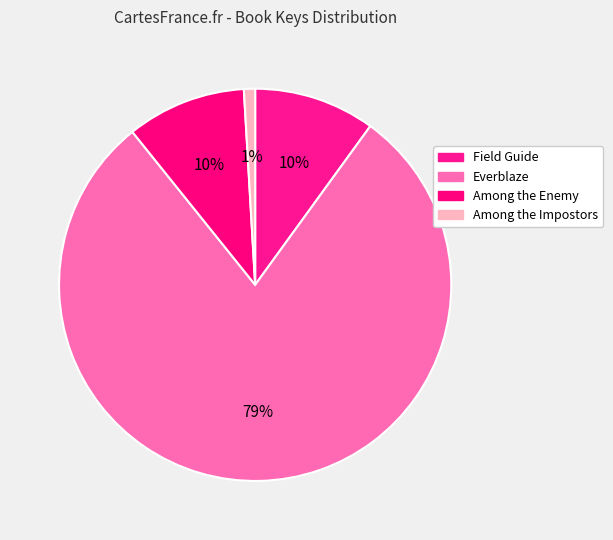

Rank the categories by value from highest to lowest.

Everblaze, Field Guide, Among the Enemy, Among the Impostors